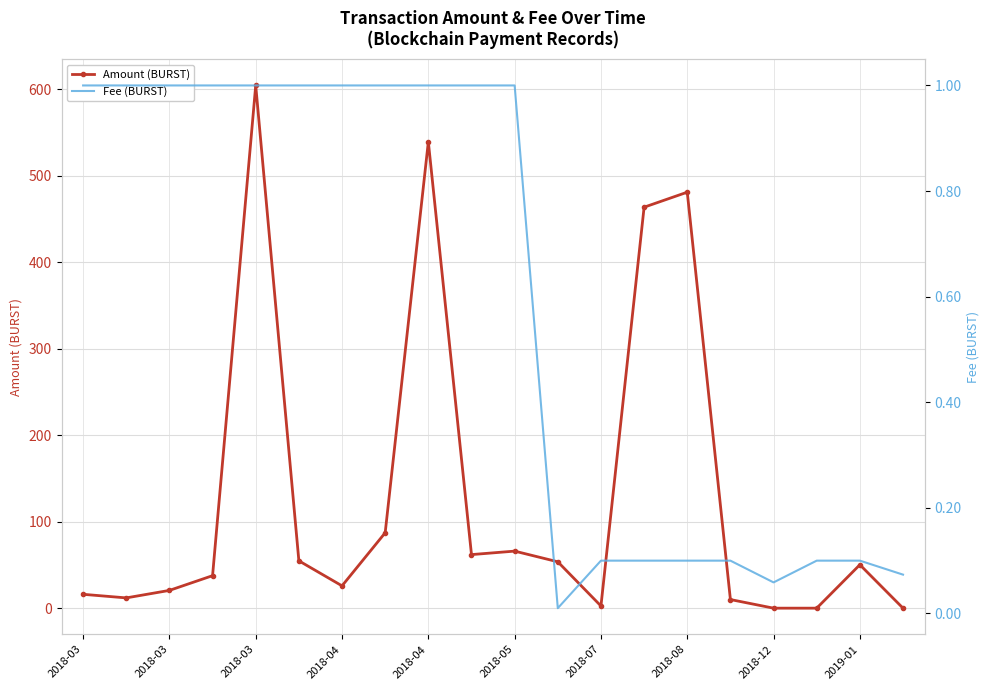

True or false: Amount (BURST) has more than 0 interior local peaks.

True